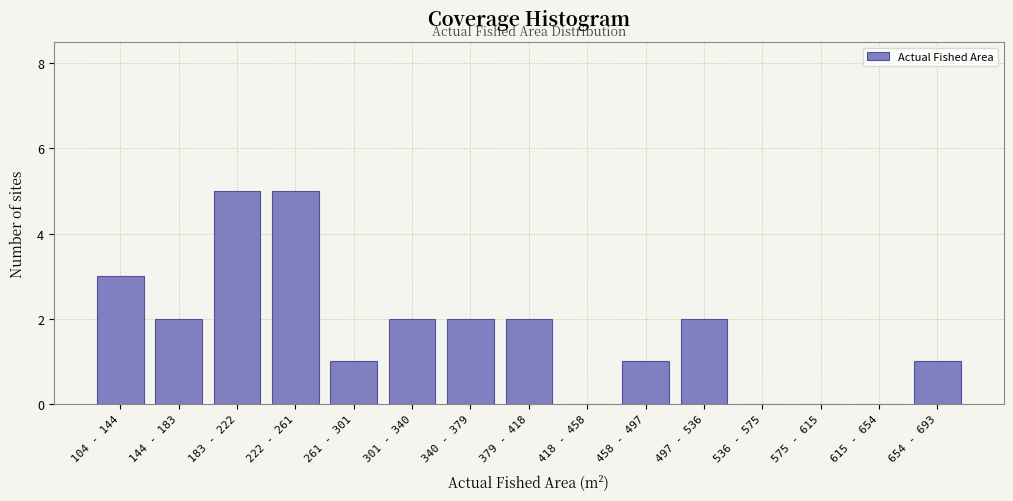

Reading left to right, extract all data points from this chart.

104 - 144=3	144 - 183=2	183 - 222=5	222 - 261=5	261 - 301=1	301 - 340=2	340 - 379=2	379 - 418=2	418 - 458=0	458 - 497=1	497 - 536=2	536 - 575=0	575 - 615=0	615 - 654=0	654 - 693=1